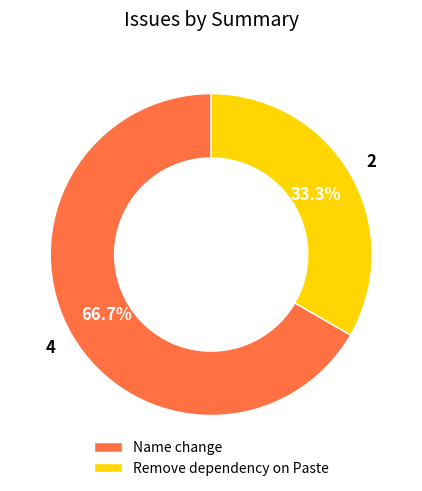

To the nearest percent, what percentage of the pie is Remove dependency on Paste?

33%